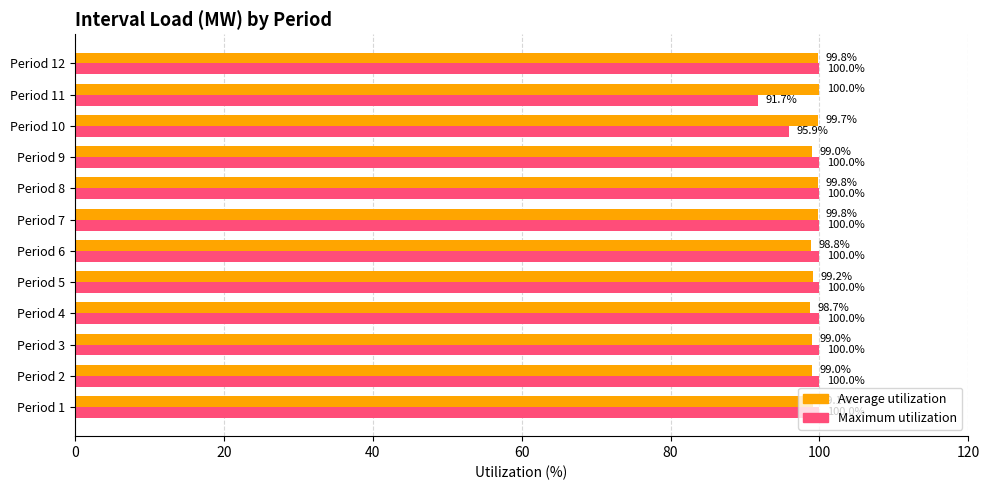

What value does the Average utilization series have at Period 9?

99.0